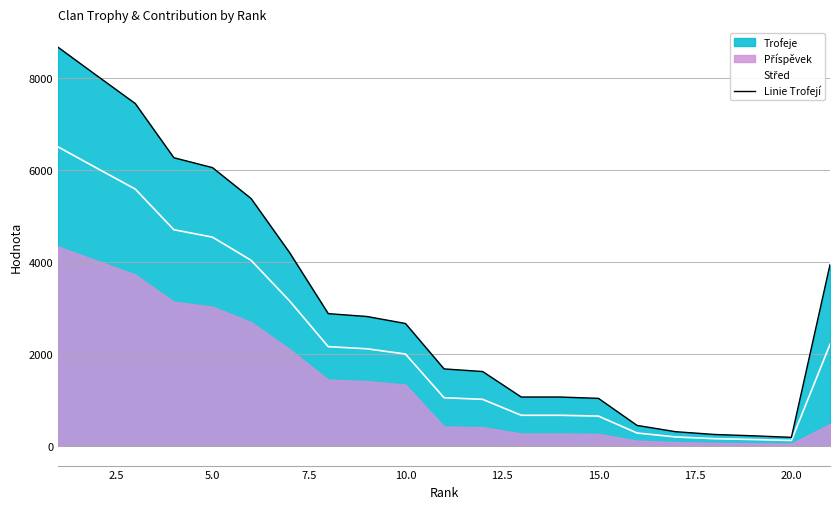

What is the highest value of the Linie Trofejí series?

8673.0